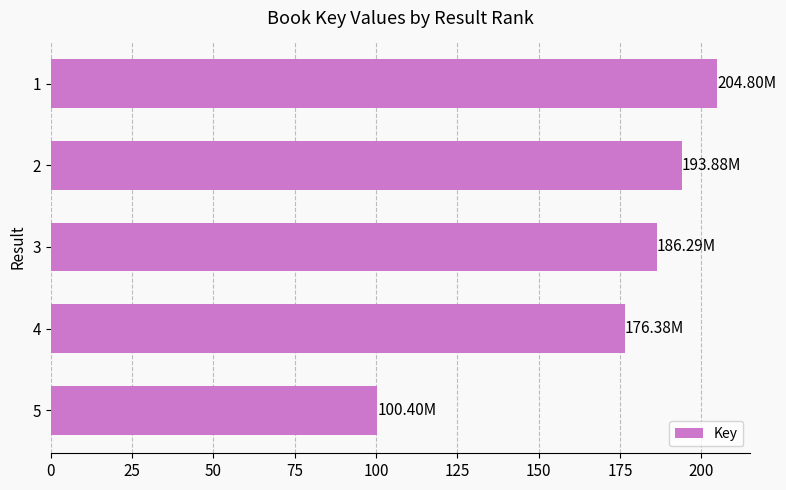

What is the smallest value displayed?

100.4